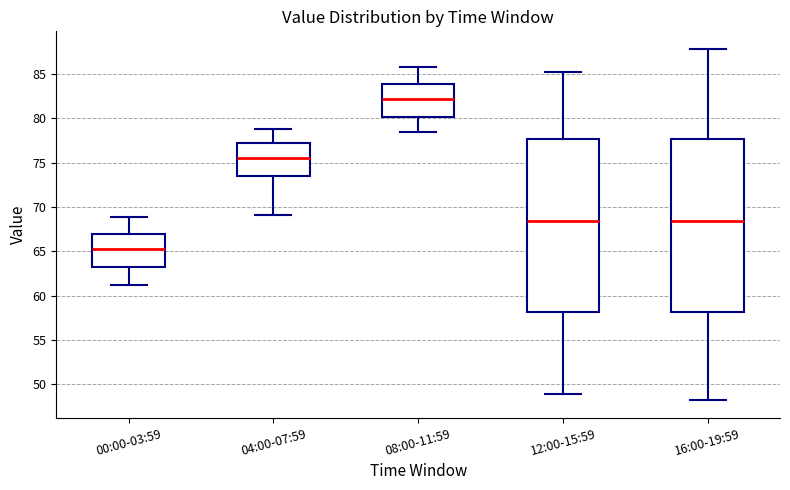

Where is the upper edge of the box for 08:00-11:59 on the y-axis? The values are not printed on the chart, so give them approximately, as read against the axis.

84.0